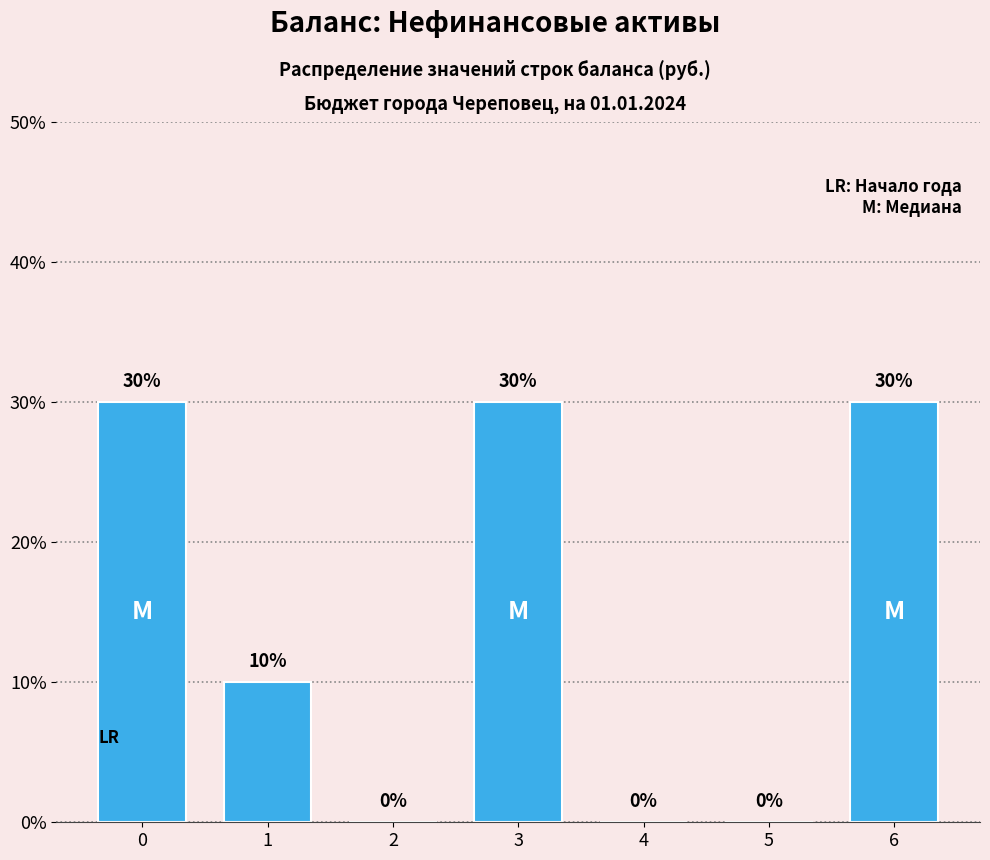

Reading left to right, transcribe all the data shown in this chart.

0=30	1=10	2=0	3=30	4=0	5=0	6=30